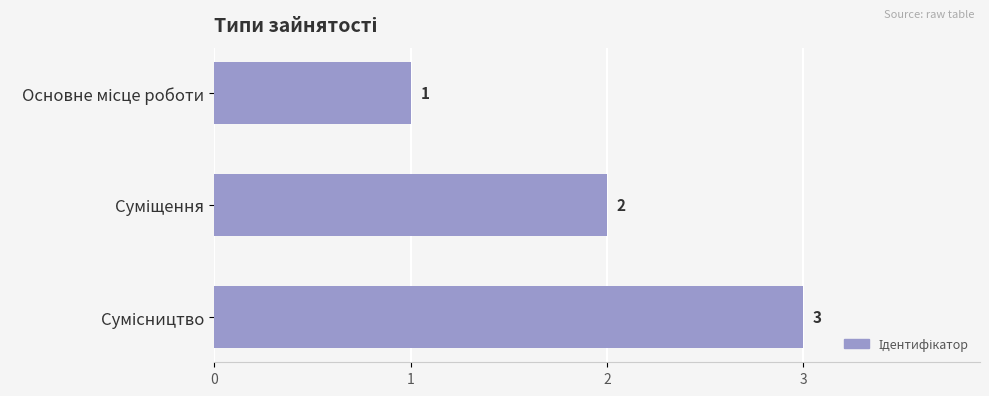

What is the smallest value displayed?

1